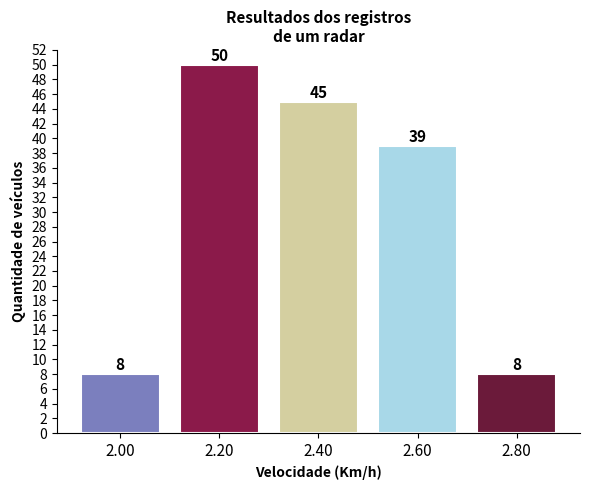

Reading left to right, what are all the values shown in this chart?

2.00=8	2.20=50	2.40=45	2.60=39	2.80=8